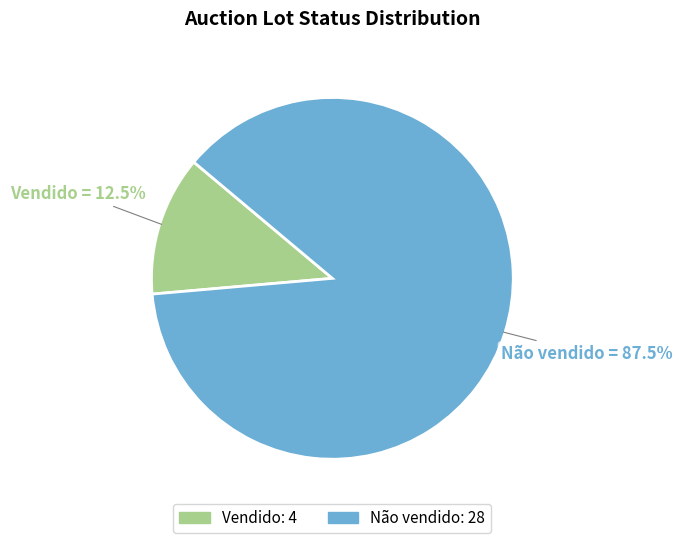

How many slices are in this pie chart?

2